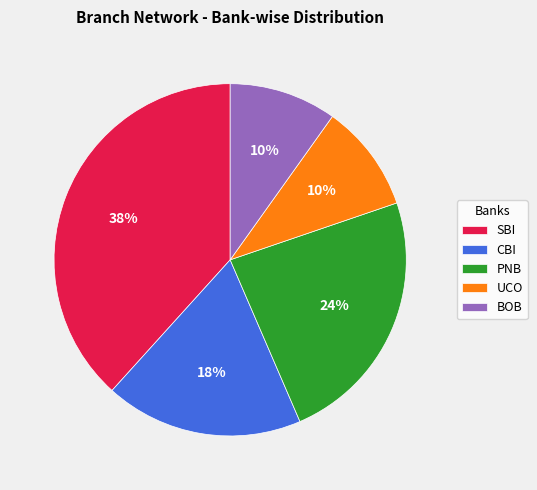

How many slices are in this pie chart?

5